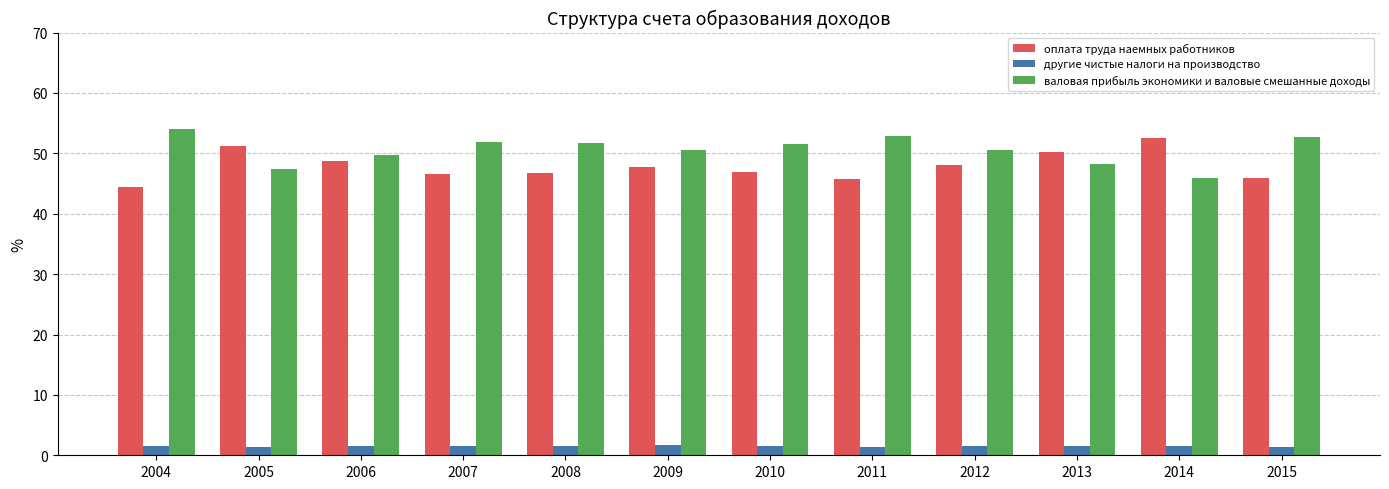

What is the spread (max minus min) of values at 2010?

49.9